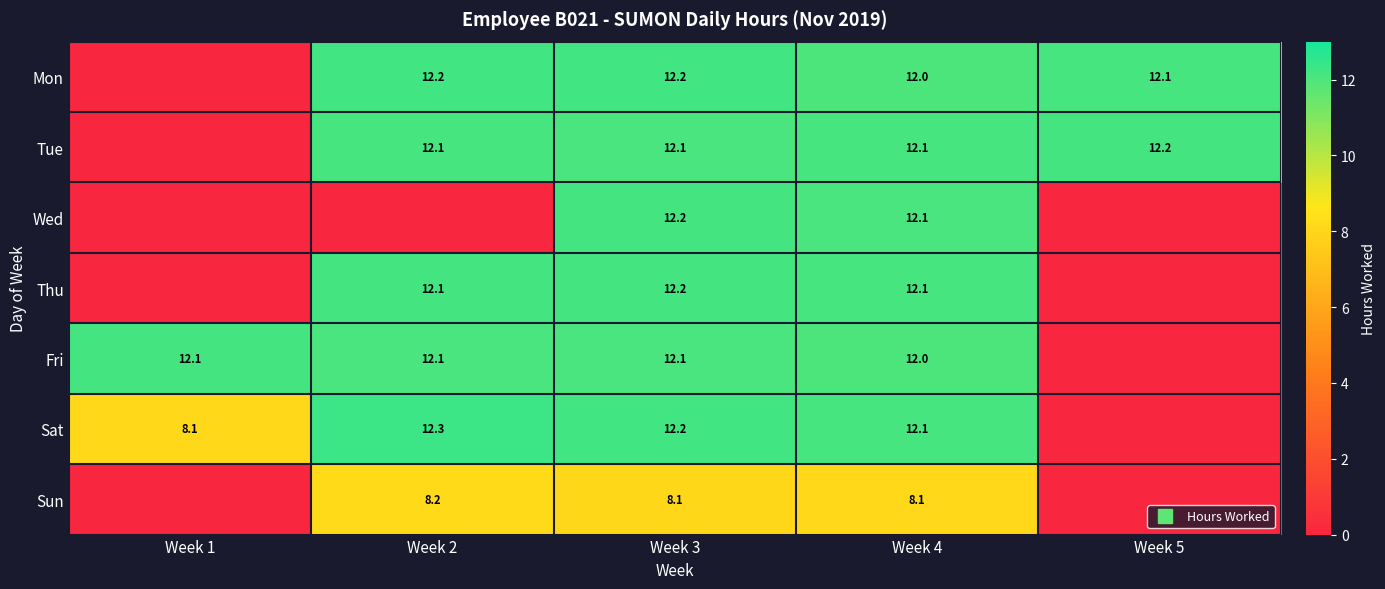

What is the difference between the second highest and second lowest values in the Sun series?

8.1